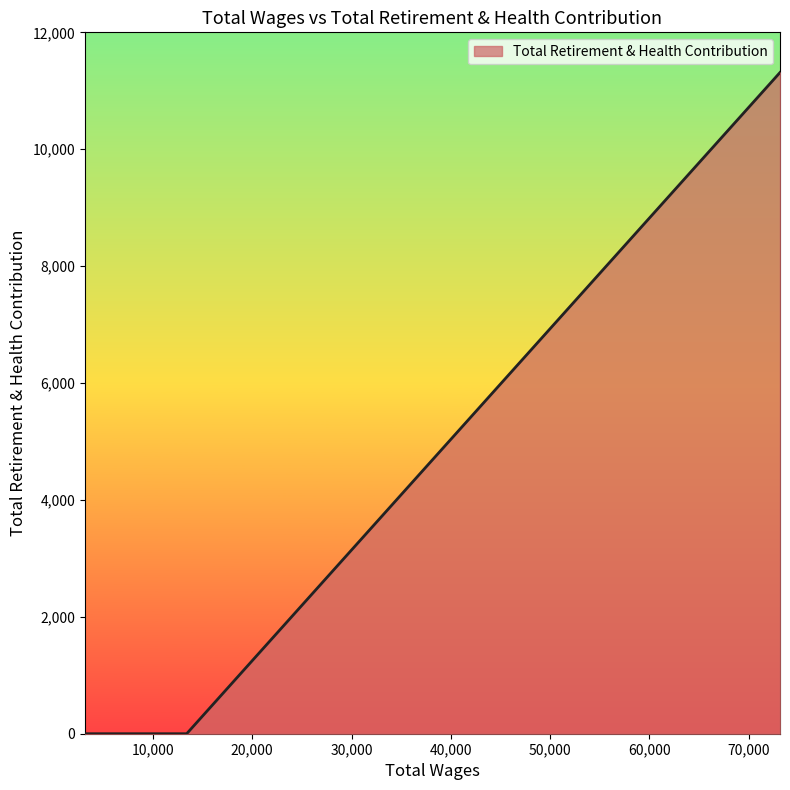

What is the greatest value displayed?

11313